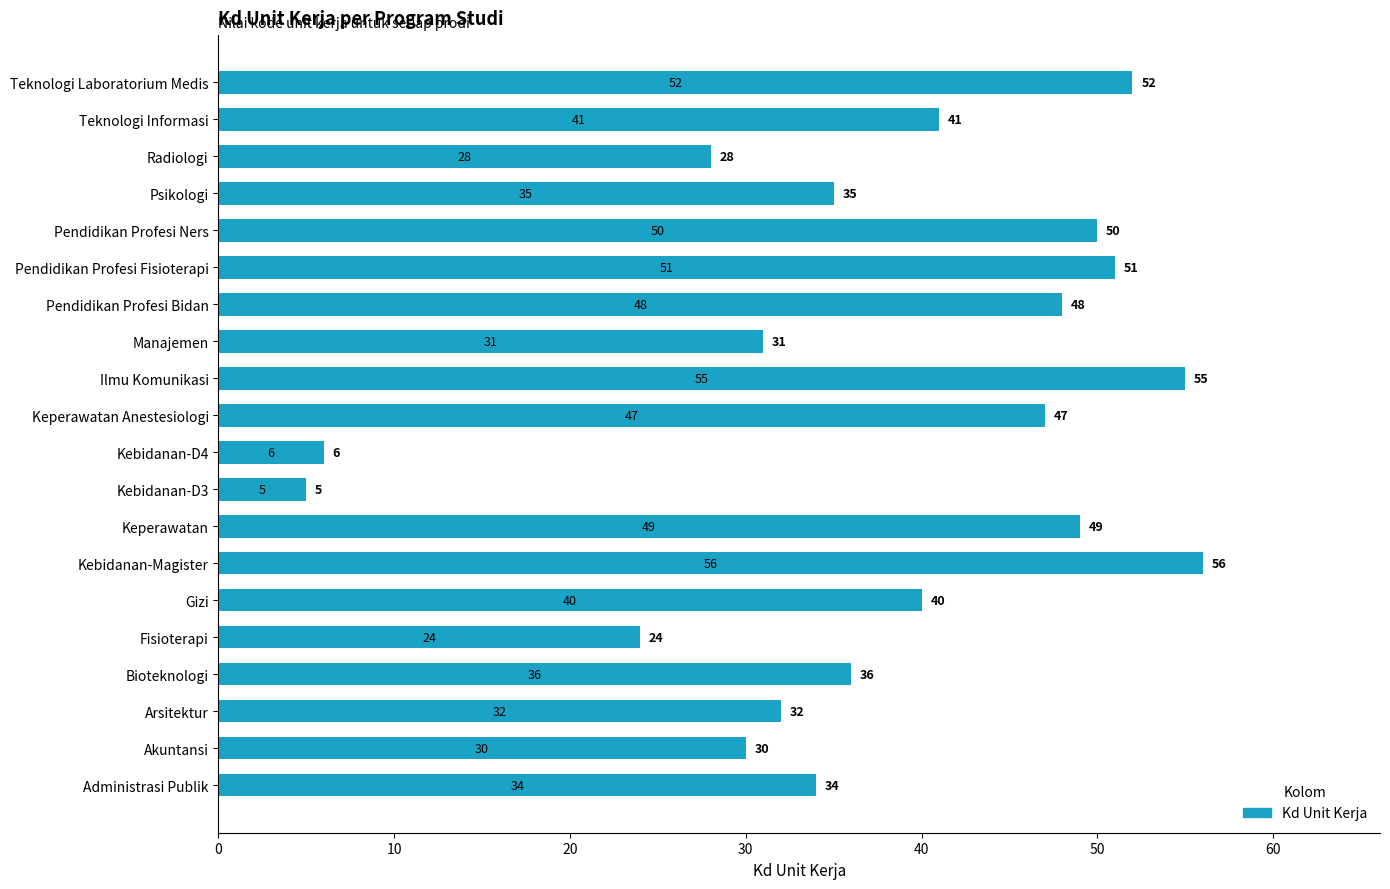

What is the difference between the second highest and minimum values?

50